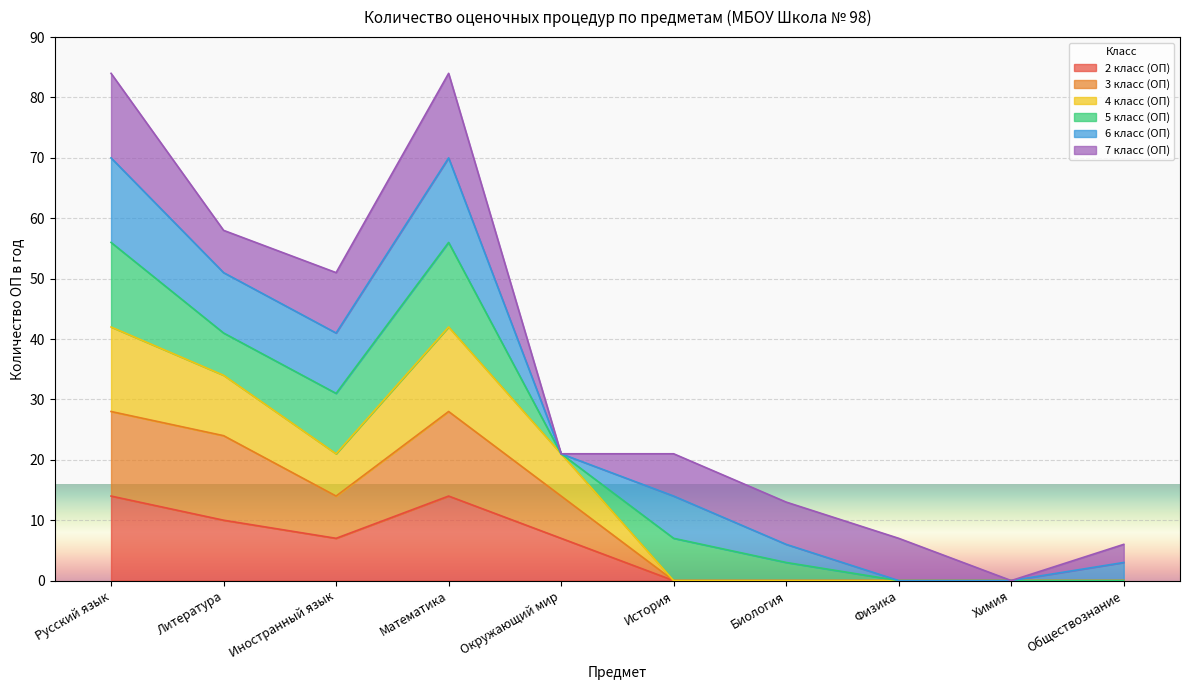

Rank the categories by 4 класс (ОП) value from highest to lowest.

Русский язык, Математика, Литература, Иностранный язык, Окружающий мир, История, Биология, Физика, Химия, Обществознание